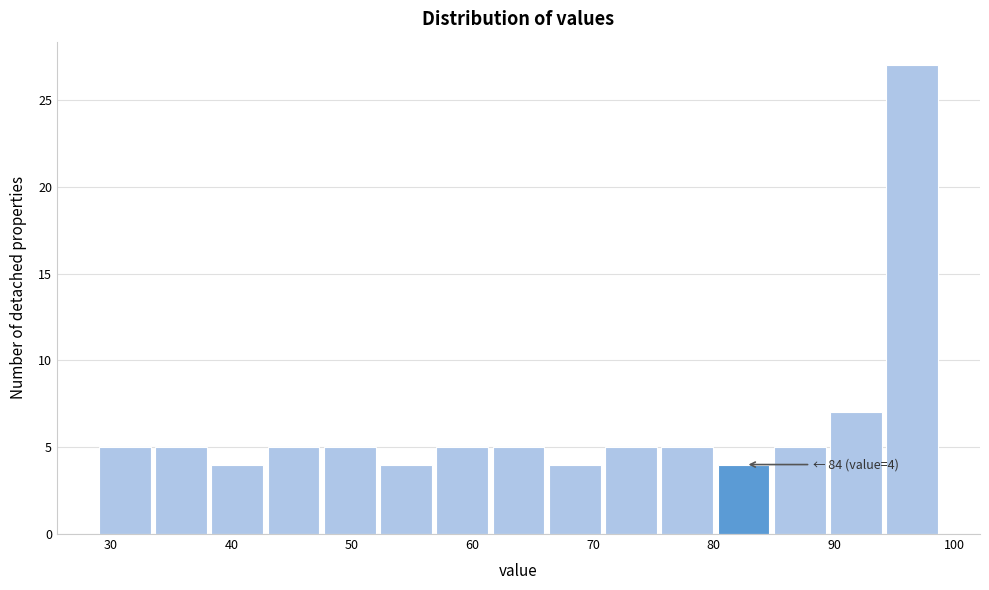

Over which range of the x-axis is the bar tallest?

94 to 99